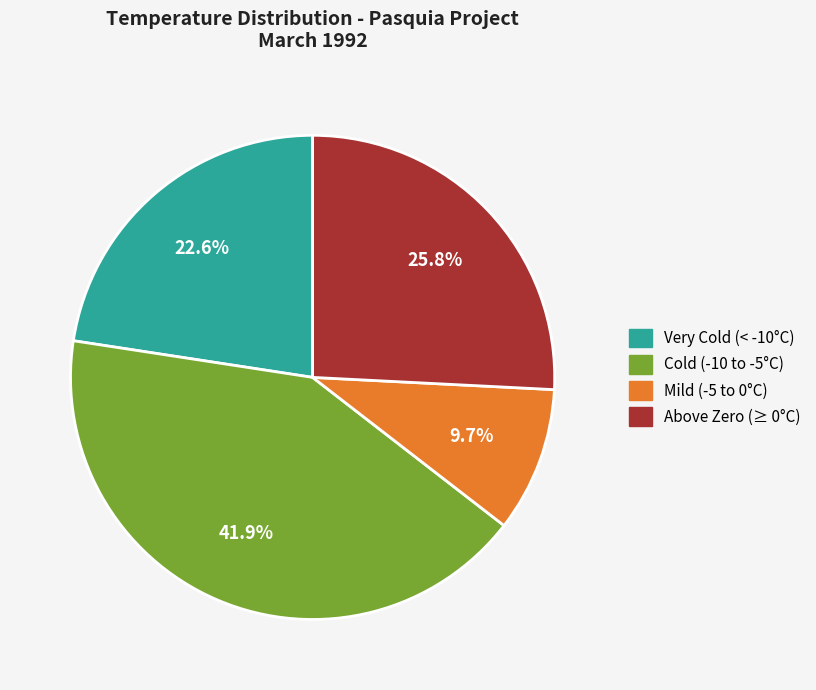

Does any single category account for the majority?

No